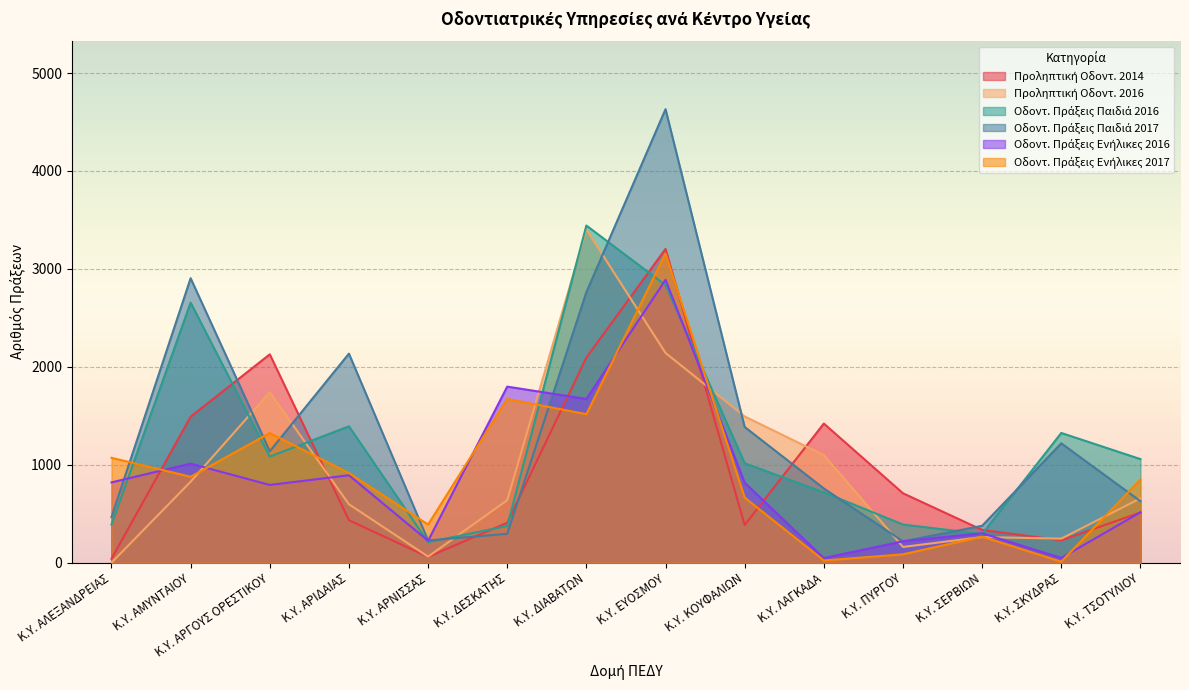

The value of Οδοντ. Πράξεις Παιδιά 2017 at Κ.Υ. ΕΥΟΣΜΟΥ is 2523. True or false?

False